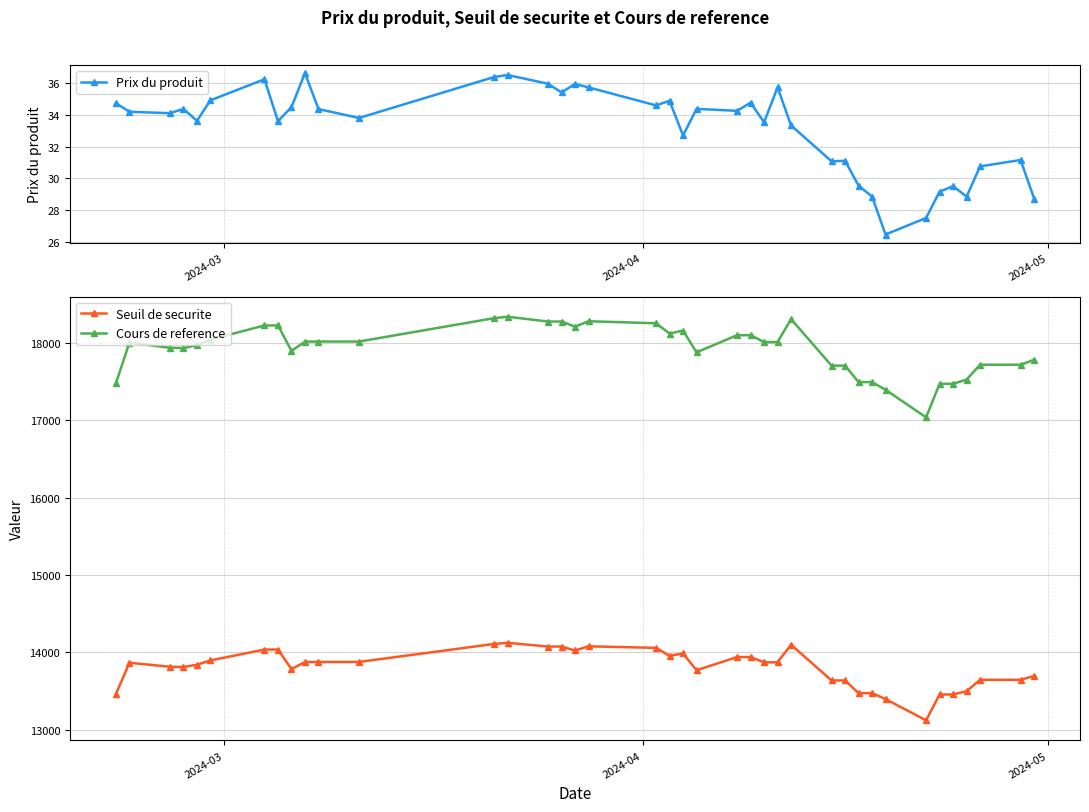

What is the value of the Cours de reference point at the 30th from the left?

17493.6